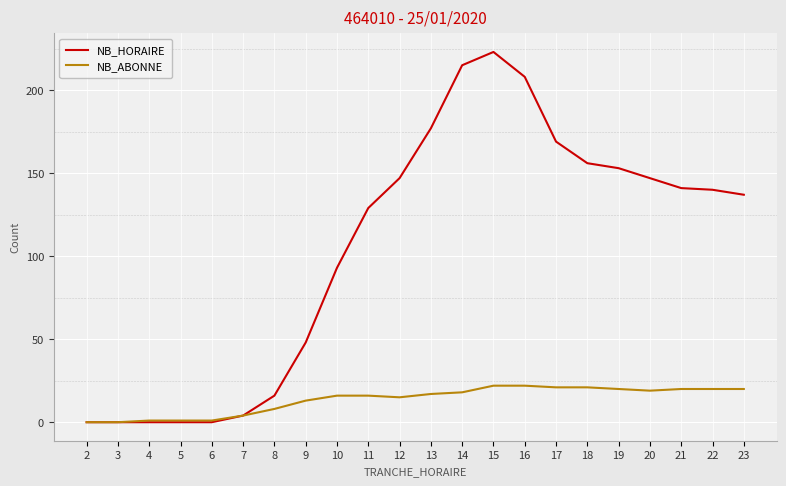

The value of NB_HORAIRE at 19 is 96. True or false?

False